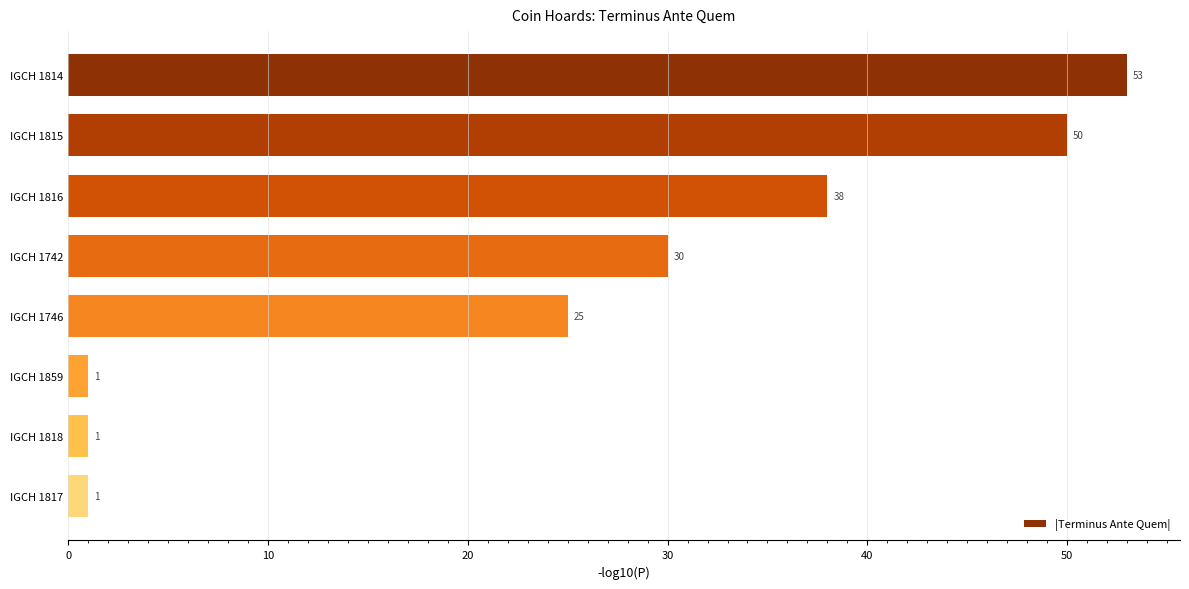

What is the label of the 7th bar from the top?

IGCH 1818